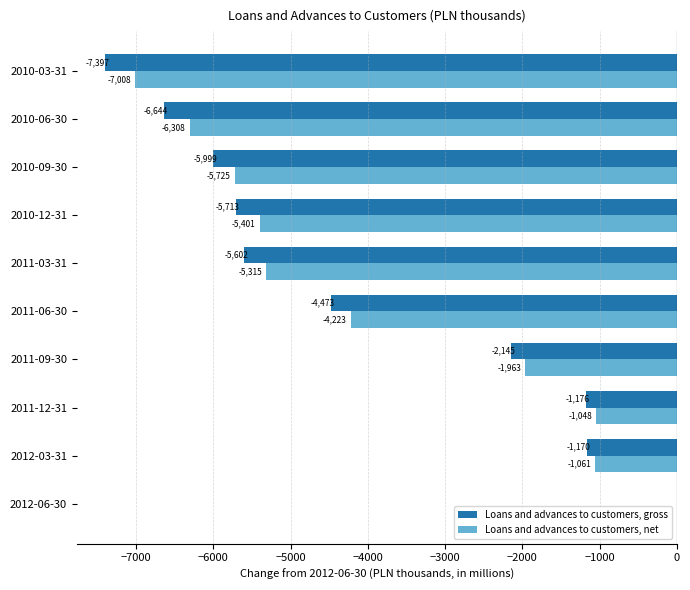

Is the value of Loans and advances to customers, net at 2010-03-31 greater than the value of Loans and advances to customers, gross at 2011-06-30?

No